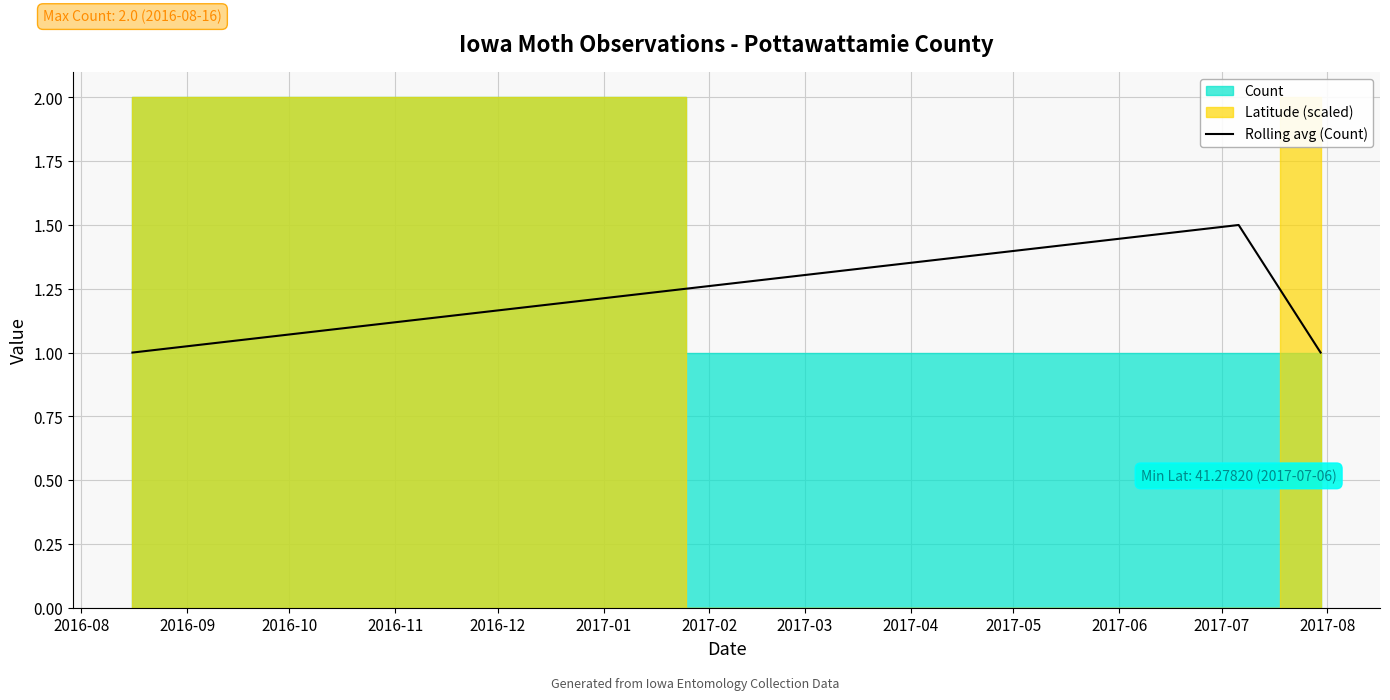

What is the lowest value of the Rolling avg (Count) series?

1.0